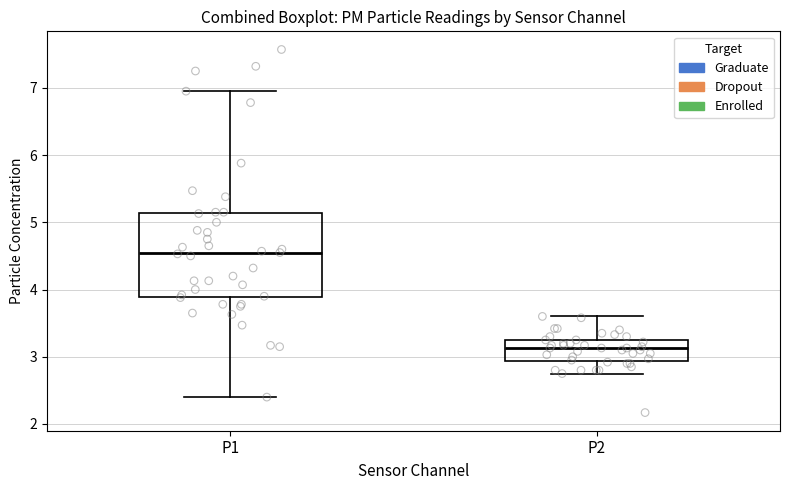

Where is the upper edge of the box for P2 on the y-axis? The values are not printed on the chart, so give them approximately, as read against the axis.

3.3